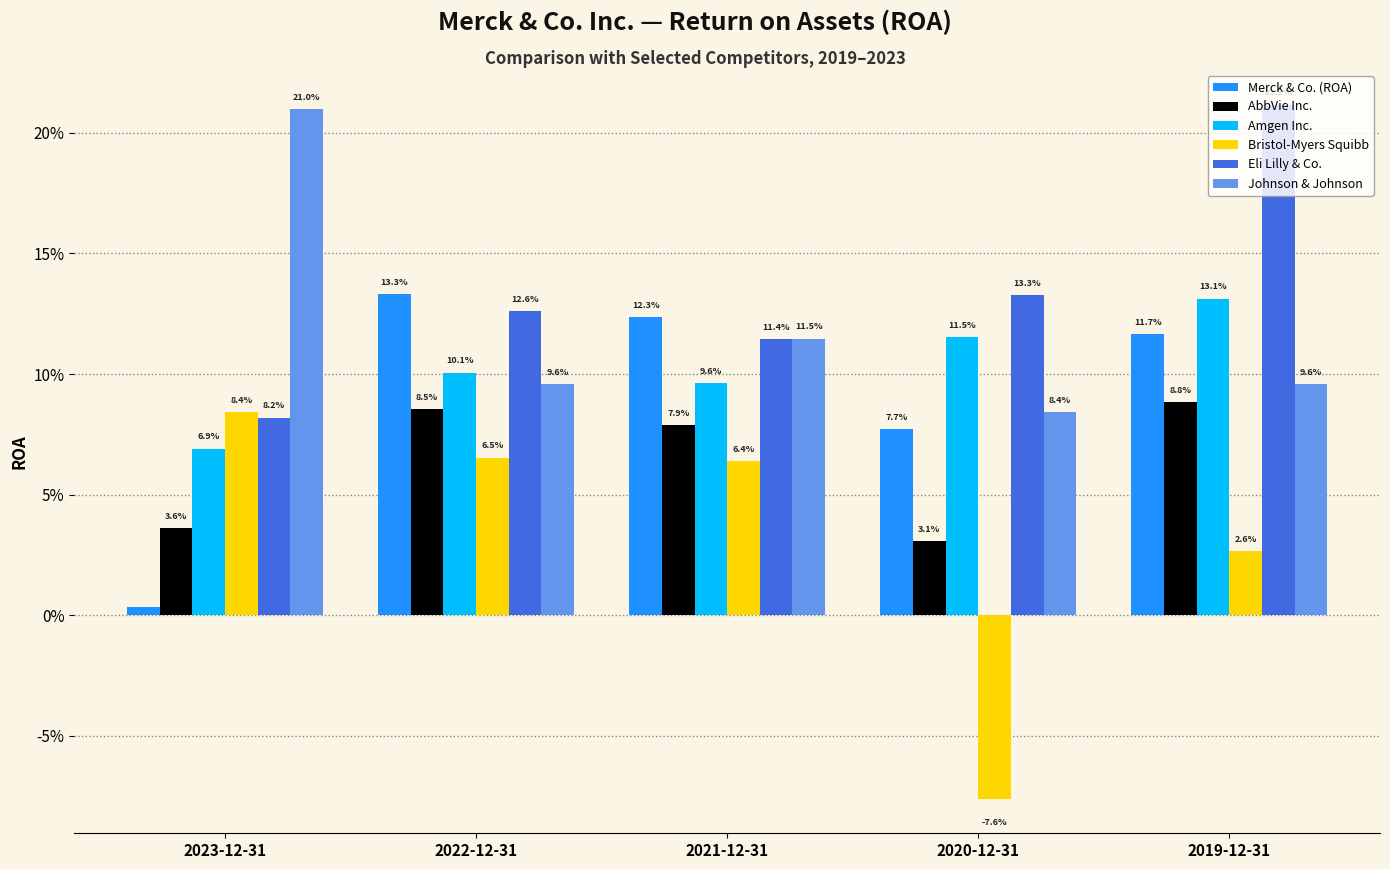

What is the label of the 4th bar from the right?

2022-12-31